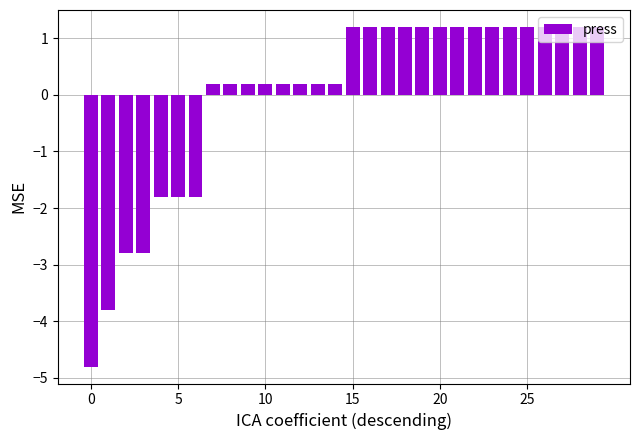

What is the maximum value shown in the chart?

1.2